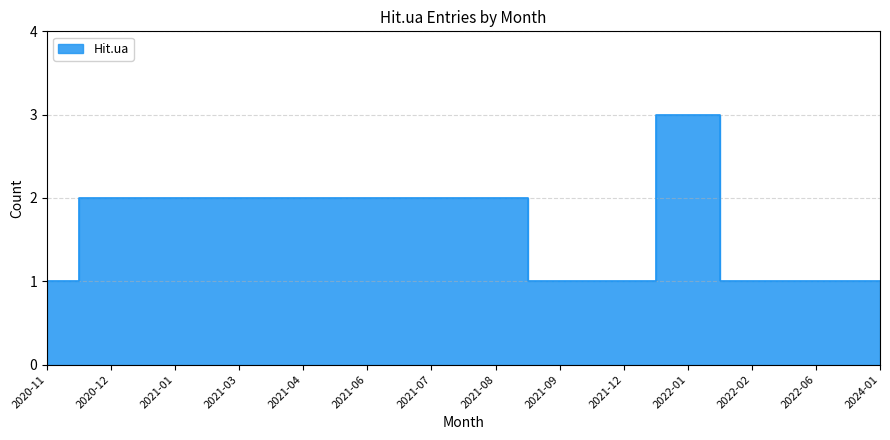

What is the average value?

2